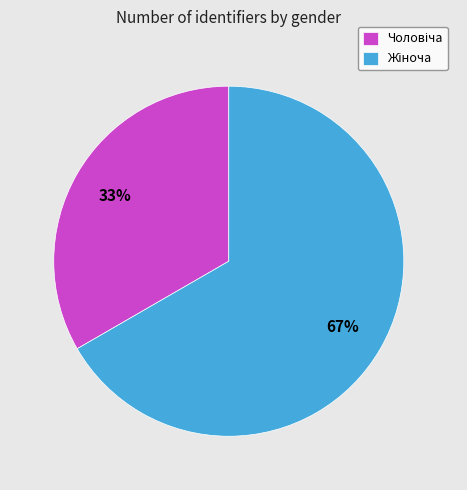

To the nearest percent, what is the average slice percentage?

50%